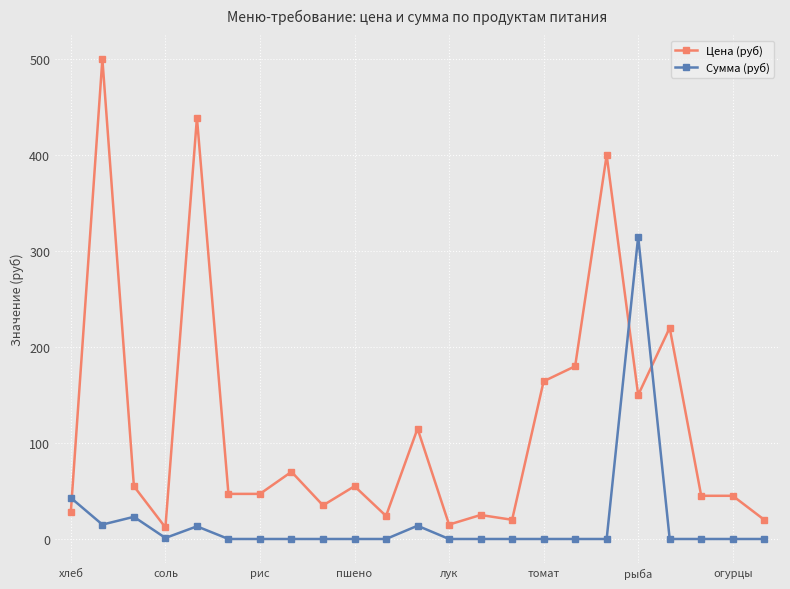

At how many categories does at least one series exceed 379?

3